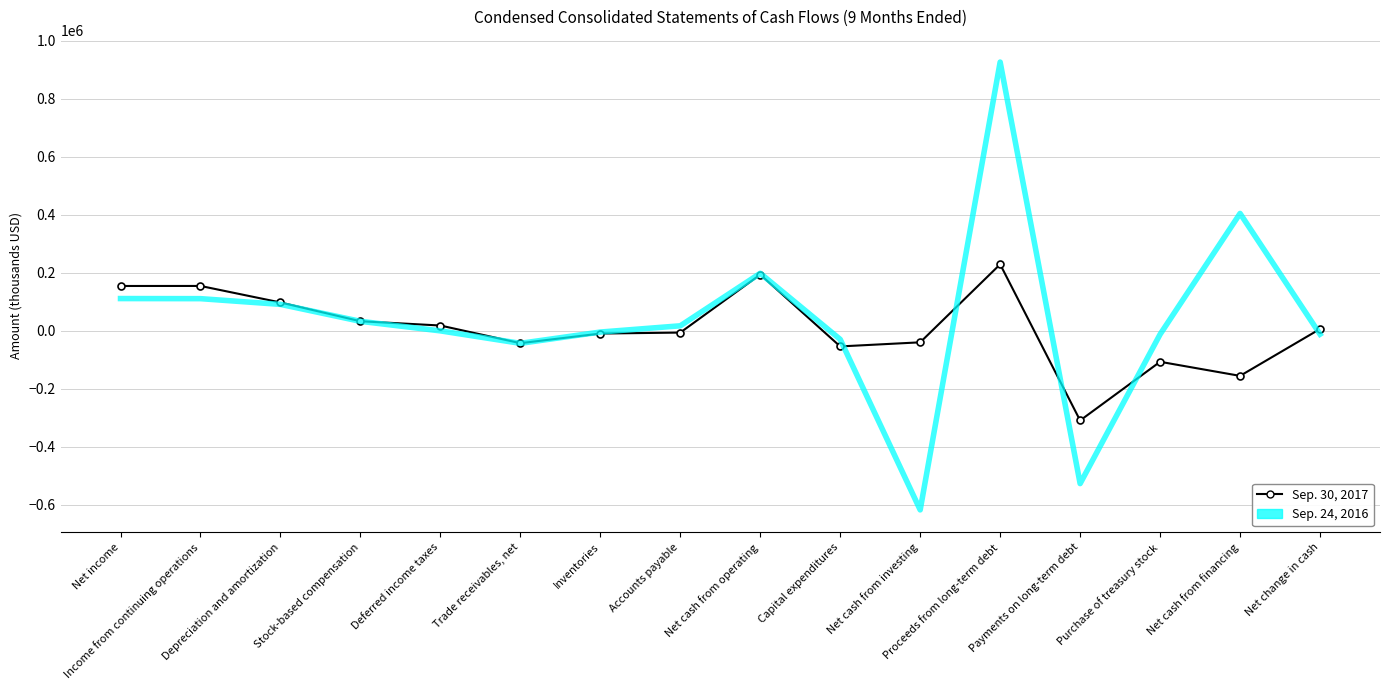

What is the greatest value displayed?

926781